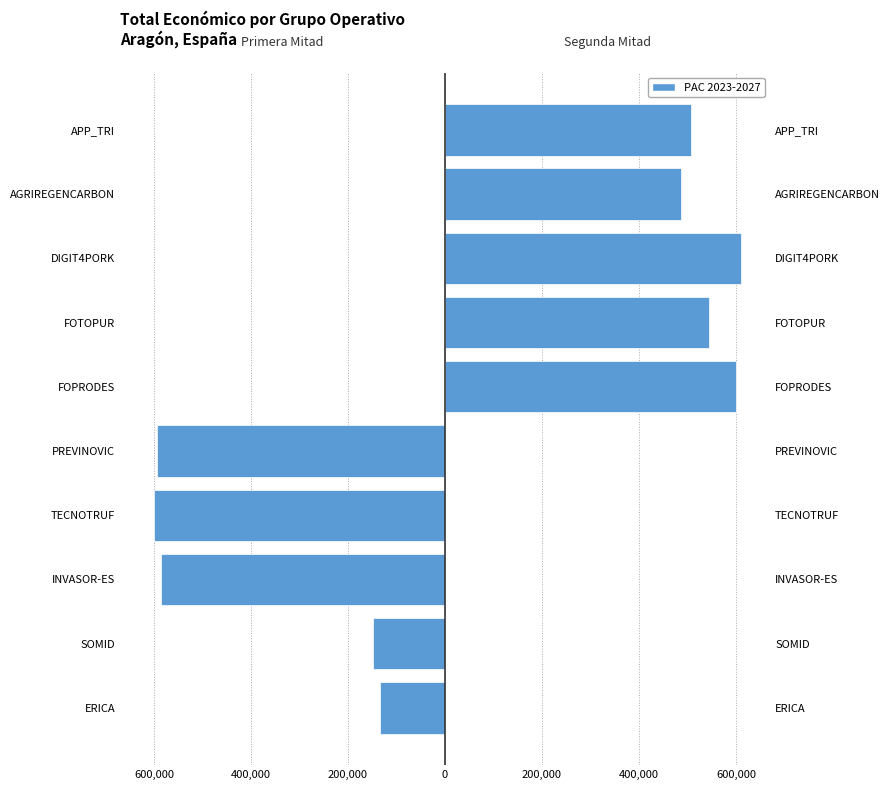

Reading left to right, what are all the values shown in this chart?

2023-2024 (left): -134112	-148534	-585346	-599131	-593715	0	0	0	0	0
2024-2027 (right): 0	0	0	0	0	599211	544746	609206	486756	507255